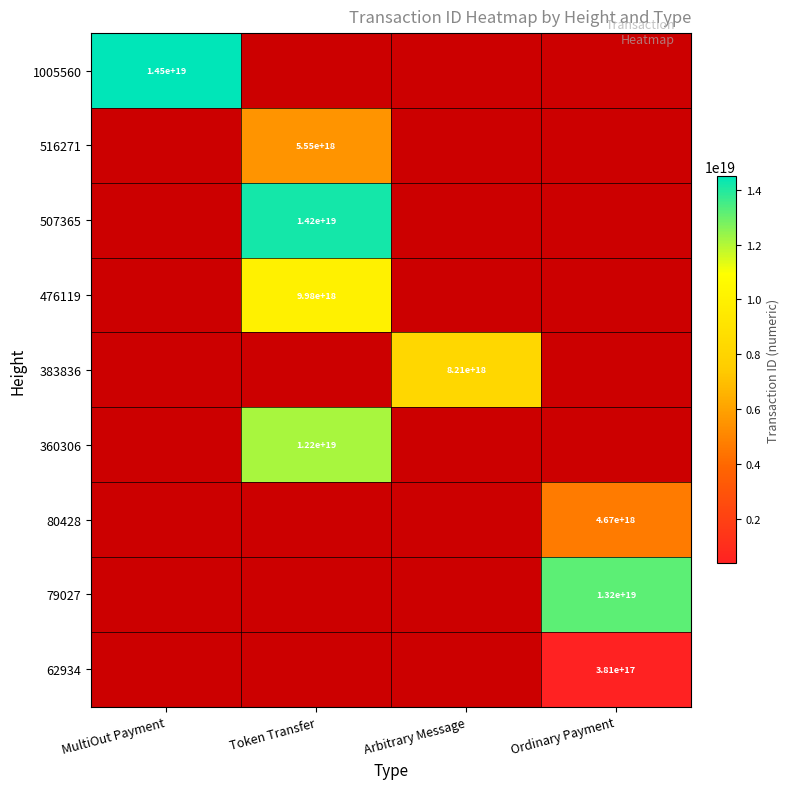

Between Token Transfer and MultiOut Payment, which is larger?

MultiOut Payment